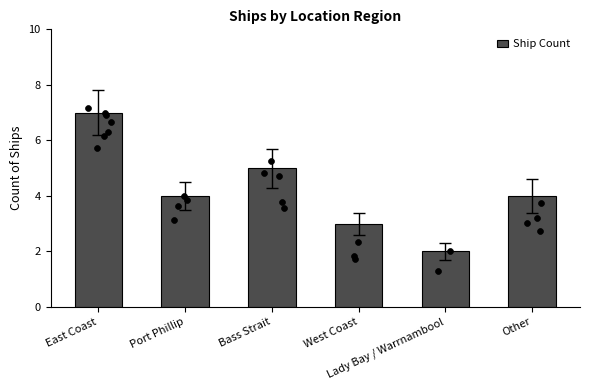

Approximately how many times larger is the value at Lady Bay / Warrnambool compared to West Coast?

0.7